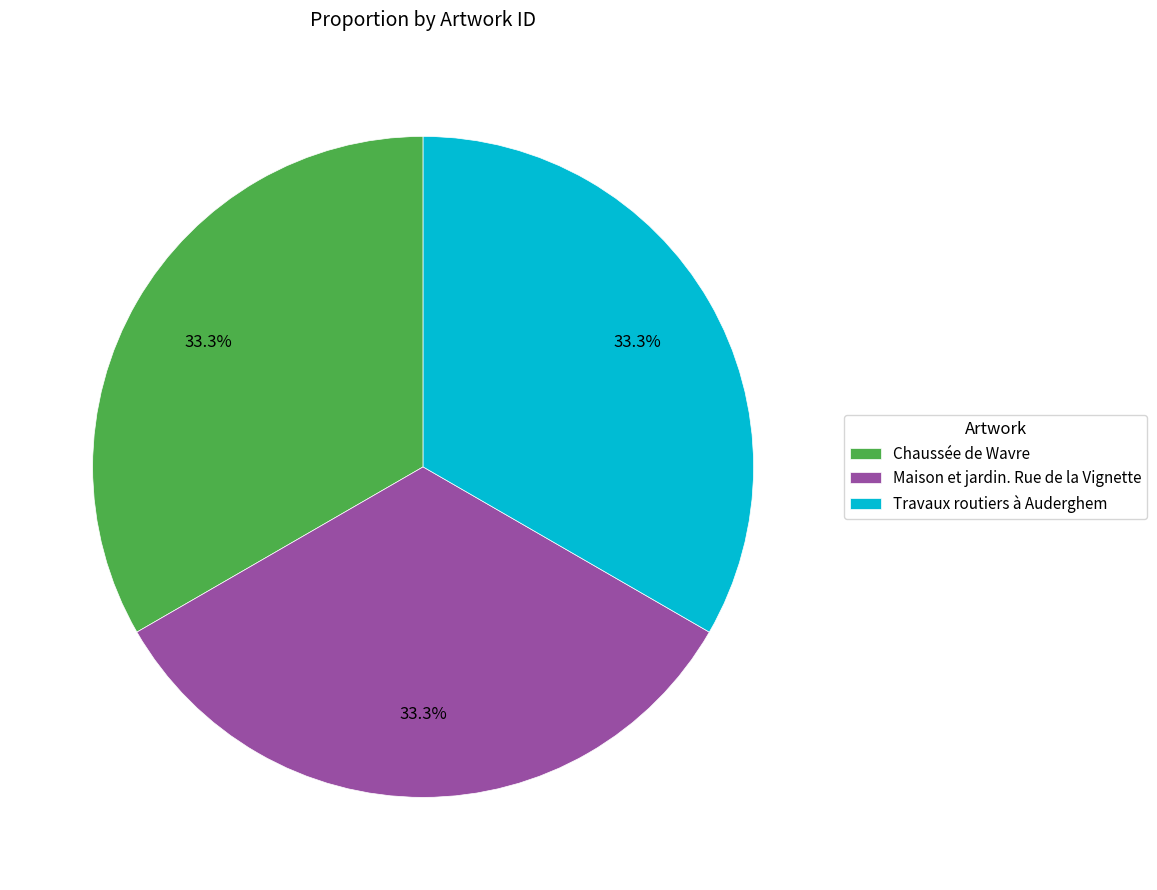

Approximately how many times larger is the value at Maison et jardin. Rue de la Vignette compared to Travaux routiers à Auderghem?

1.0